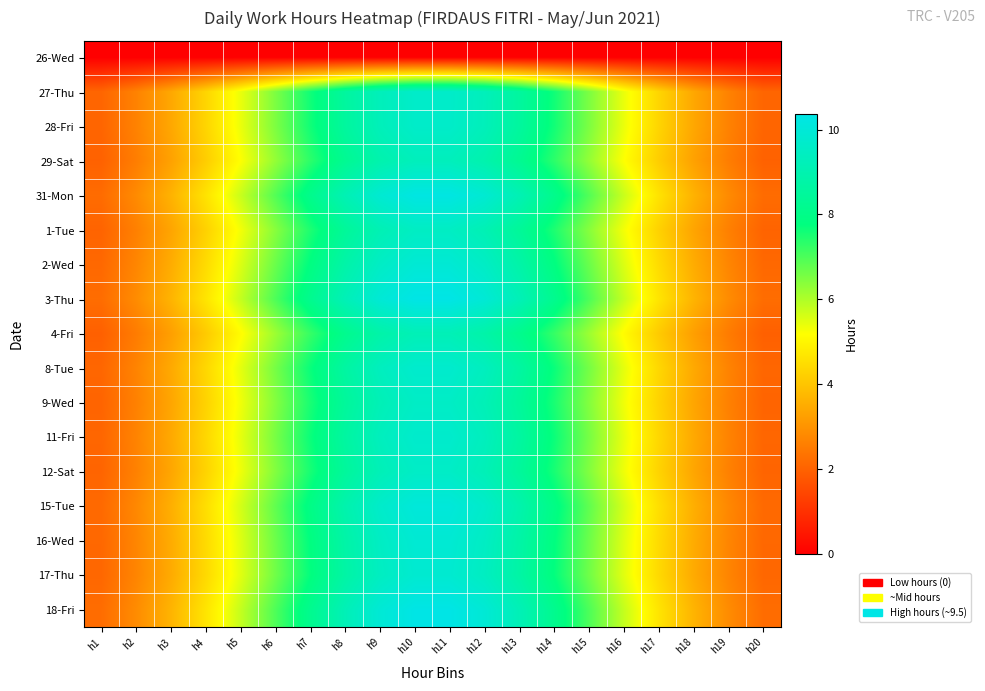

How many categories are shown in the chart?

20